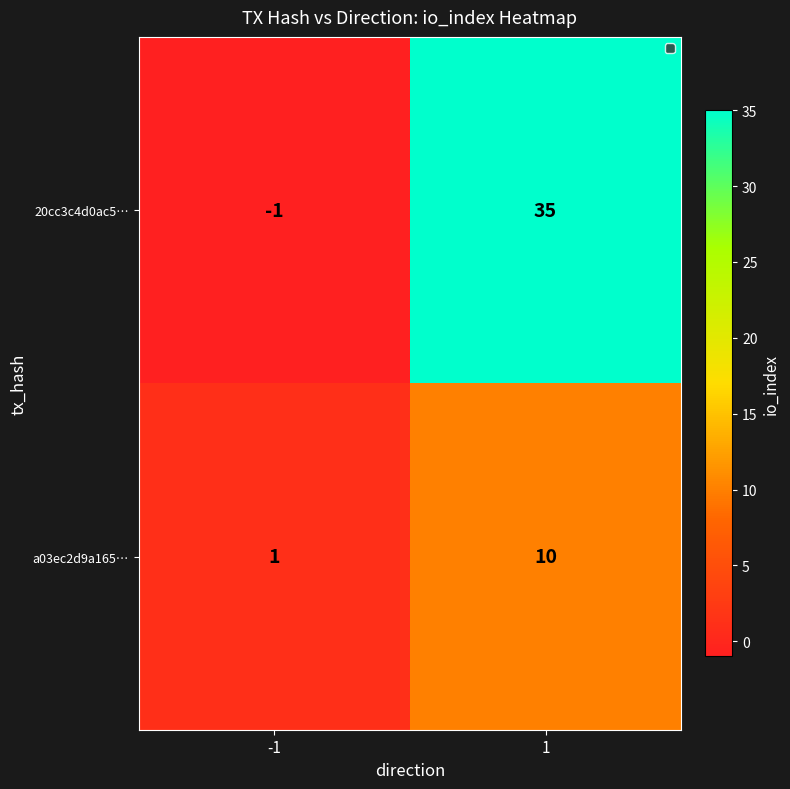

The 20cc3c4d0ac5… series shows -1 at -1. True or false?

True